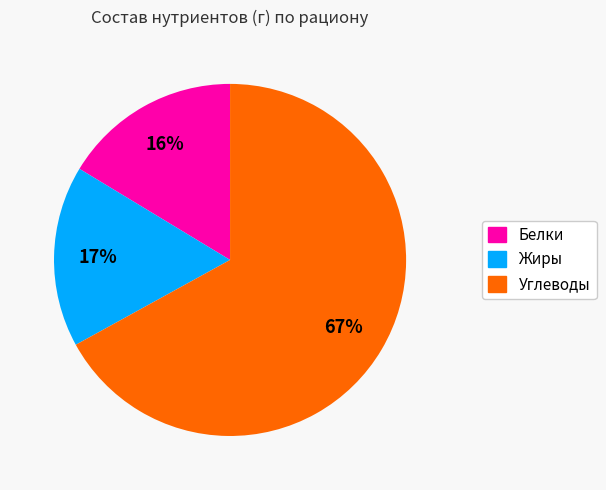

How many segments does this pie chart have?

3